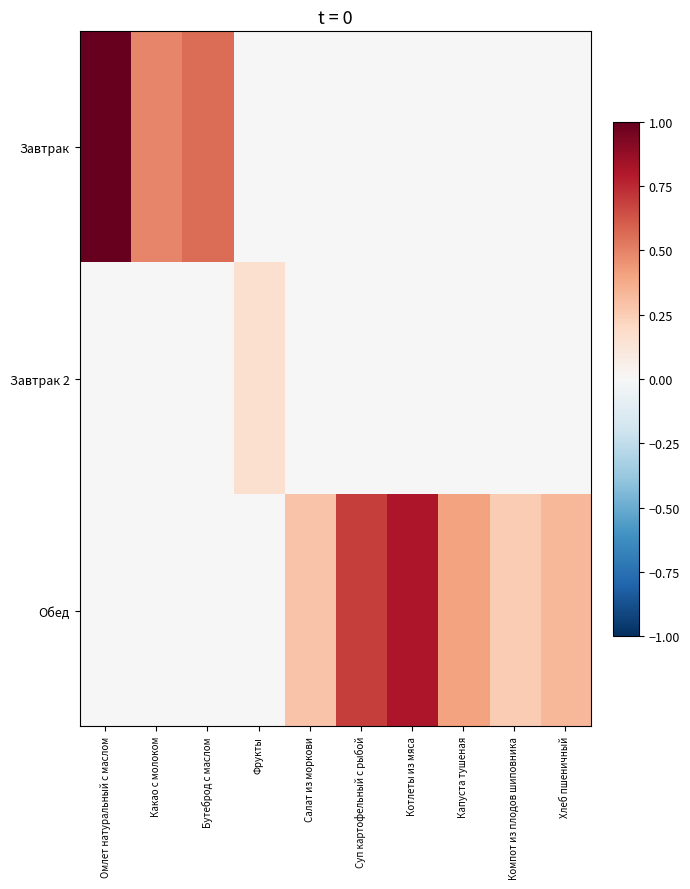

Reading right to left, list all the values displayed in this chart.

Завтрак: Хлеб пшеничный=0.0	Компот из плодов шиповника=0.0	Капуста тушеная=0.0	Котлеты из мяса=0.0	Суп картофельный с рыбой=0.0	Салат из моркови=0.0	Фрукты=0.0	Бутеброд с маслом=0.6	Какао с молоком=0.5	Омлет натуральный с маслом=1.0
Завтрак 2: Хлеб пшеничный=0.0	Компот из плодов шиповника=0.0	Капуста тушеная=0.0	Котлеты из мяса=0.0	Суп картофельный с рыбой=0.0	Салат из моркови=0.0	Фрукты=0.2	Бутеброд с маслом=0.0	Какао с молоком=0.0	Омлет натуральный с маслом=0.0
Обед: Хлеб пшеничный=0.3	Компот из плодов шиповника=0.3	Капуста тушеная=0.4	Котлеты из мяса=0.8	Суп картофельный с рыбой=0.7	Салат из моркови=0.3	Фрукты=0.0	Бутеброд с маслом=0.0	Какао с молоком=0.0	Омлет натуральный с маслом=0.0